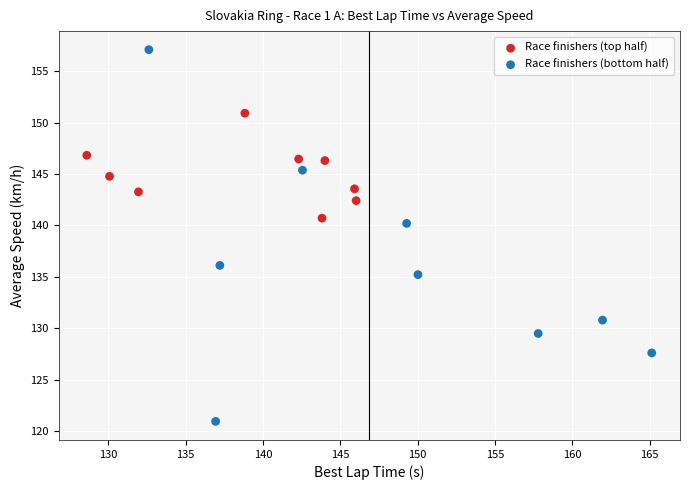

Which series reaches the minimum Y coordinate?

Race finishers (bottom half)